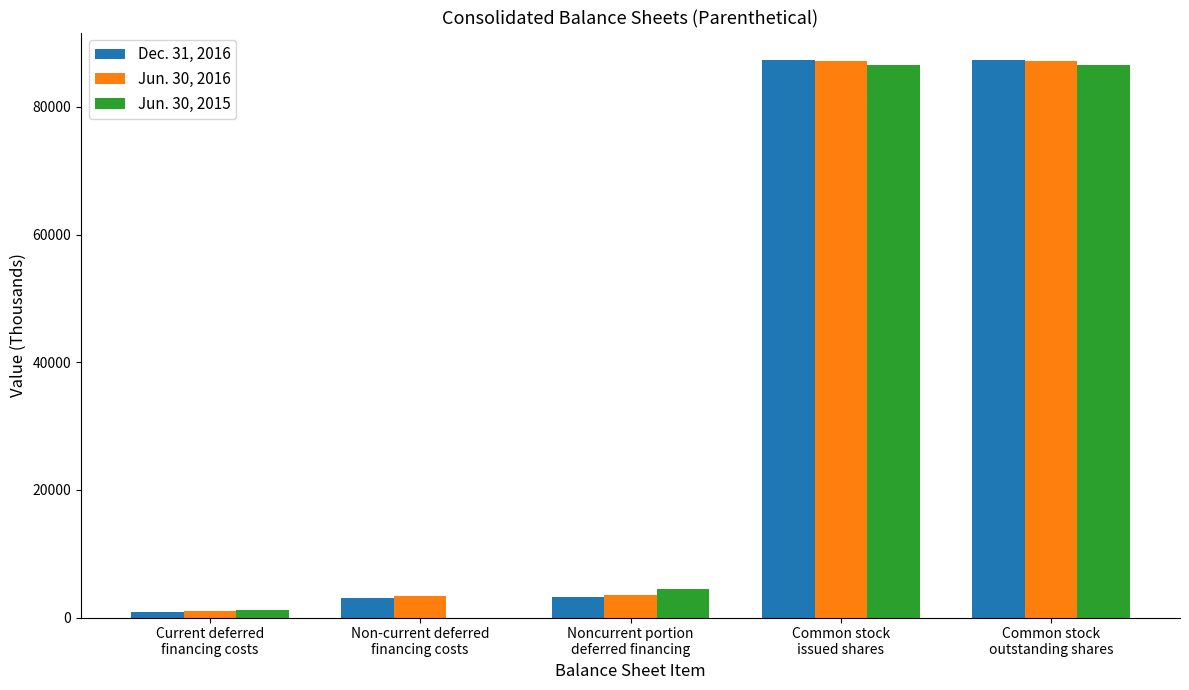

Count the number of data series in this chart.

3